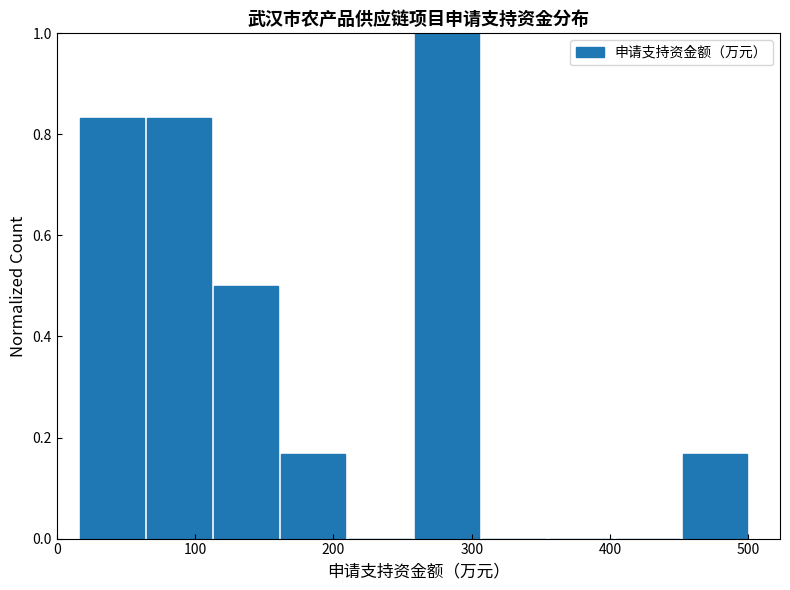

Reading left to right, transcribe this chart: for each bar, give the range it covers on the x-axis and its height. Neither the bar edges nor the heights are printed on the chart, so give them approximately, as read against the axes.

20 to 60: 0.84
60 to 110: 0.84
110 to 160: 0.50
160 to 210: 0.16
210 to 260: 0
260 to 310: 1.00
310 to 350: 0
350 to 400: 0
400 to 450: 0
450 to 500: 0.16